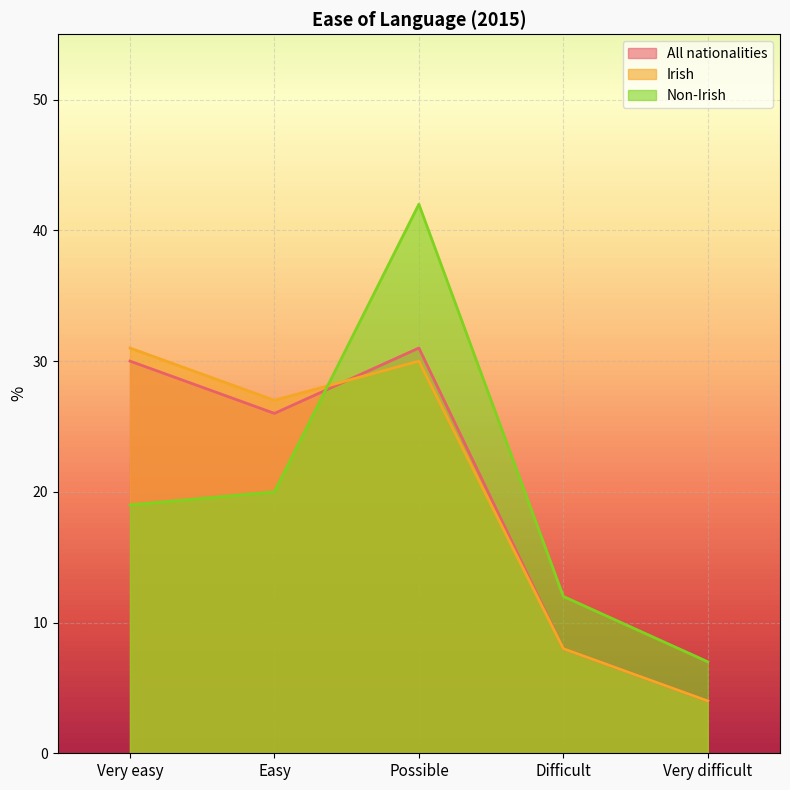

What is the label of the 1st point from the left?

Very easy